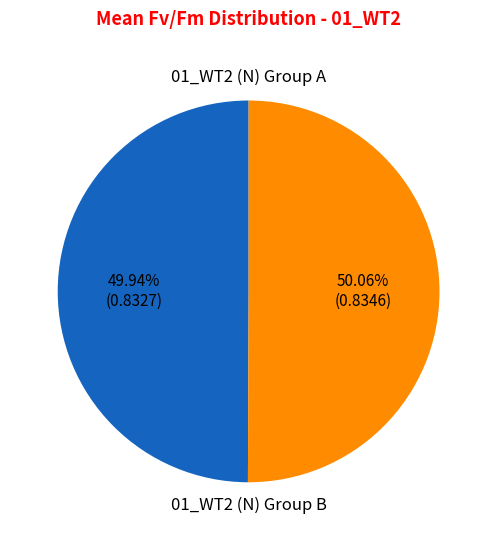

Is there any slice that represents more than half of the pie?

Yes